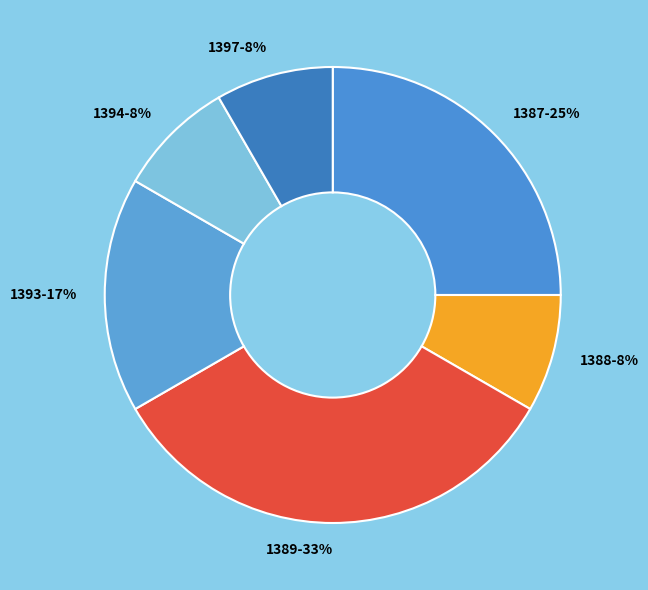

To the nearest percent, what portion does 1387 represent?

25%